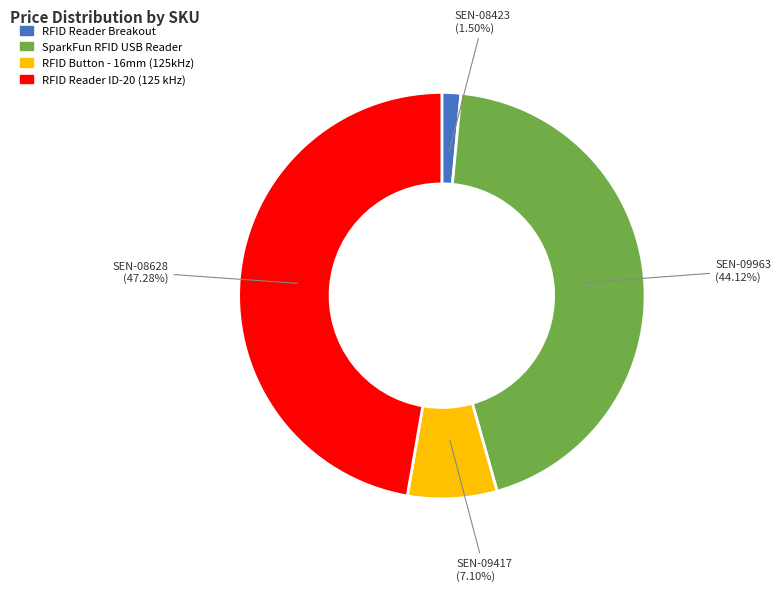

True or false: SEN-09417 accounts for 7% of the total.

True